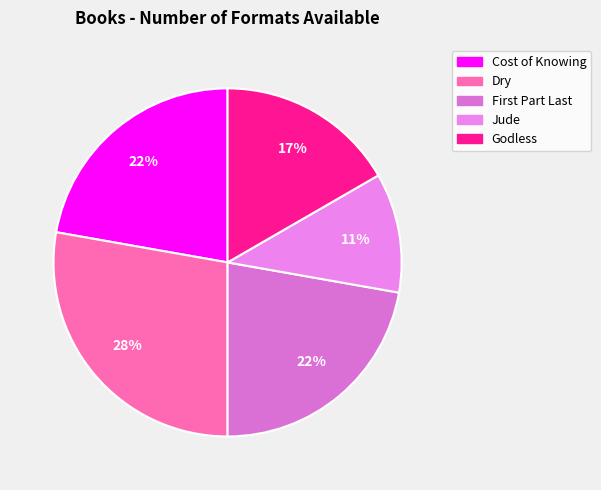

What percentage is NOT represented by Jude?

88.9%